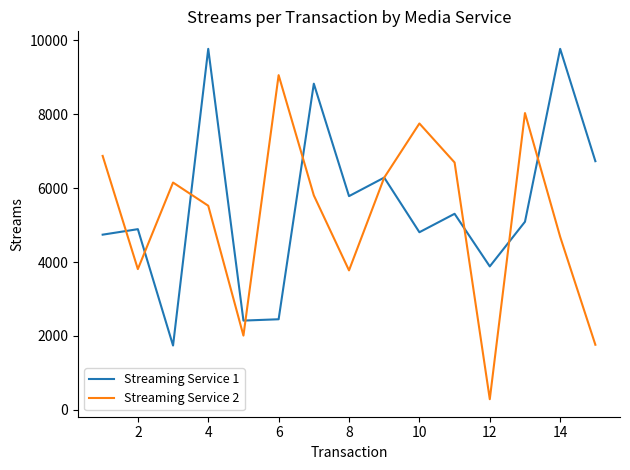

List the series in order of their peak value, highest first.

Streaming Service 1, Streaming Service 2